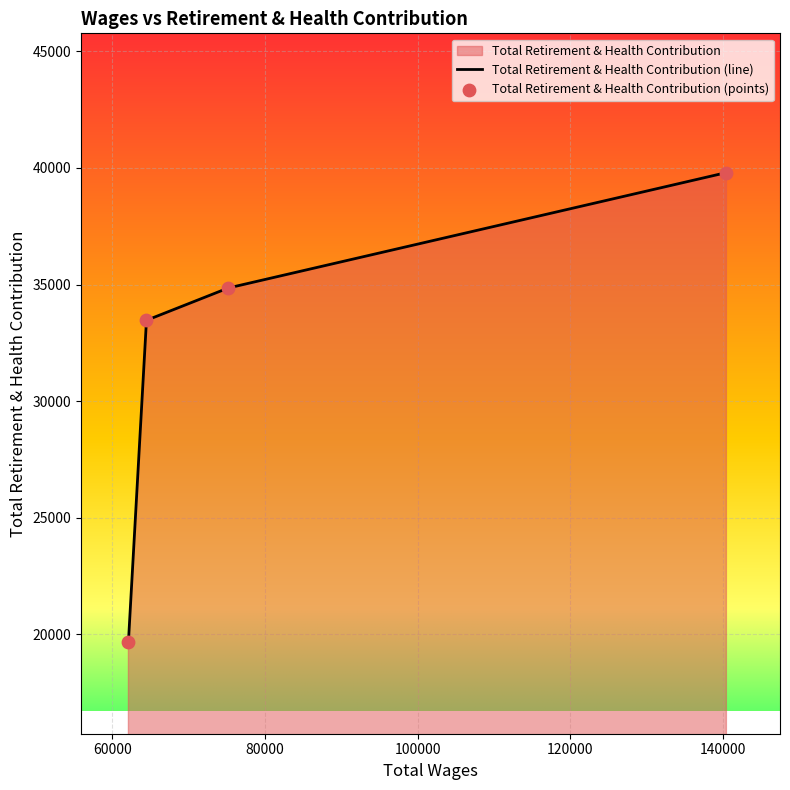

Which has a higher value, 75197.0 or 62118.0?

75197.0